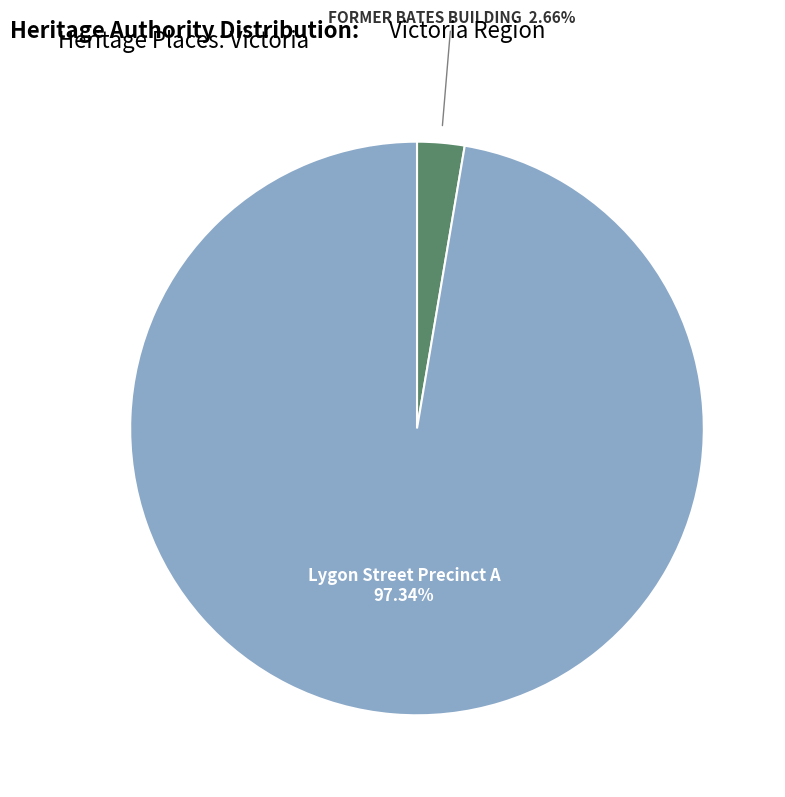

Is there any slice that represents more than half of the pie?

Yes